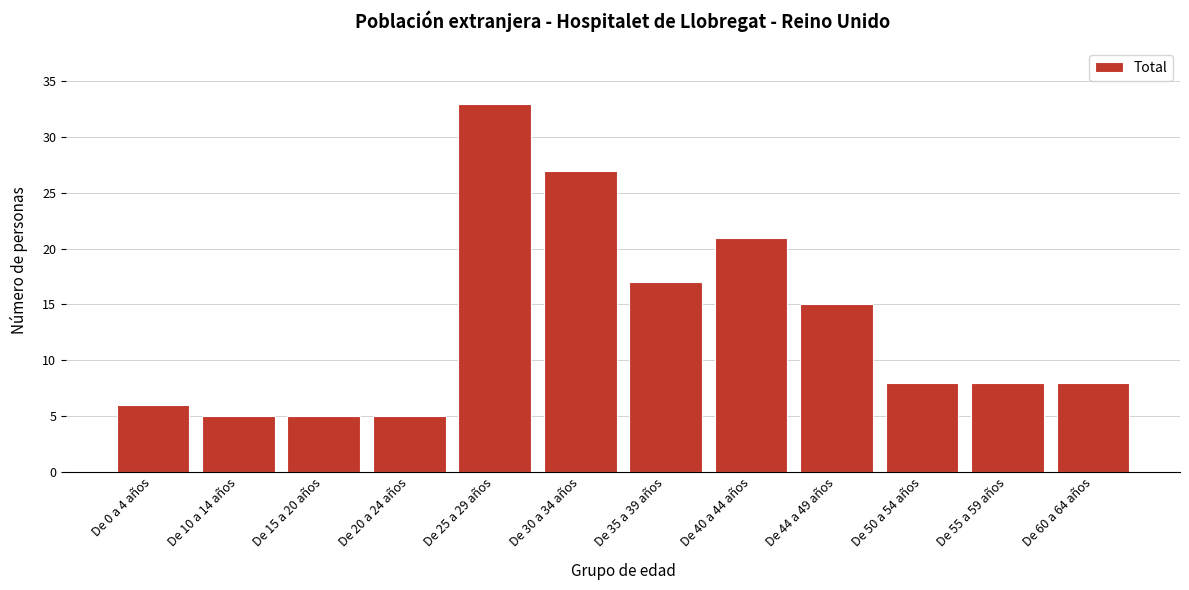

Reading right to left, list all the values displayed in this chart.

8	8	8	15	21	17	27	33	5	5	5	6